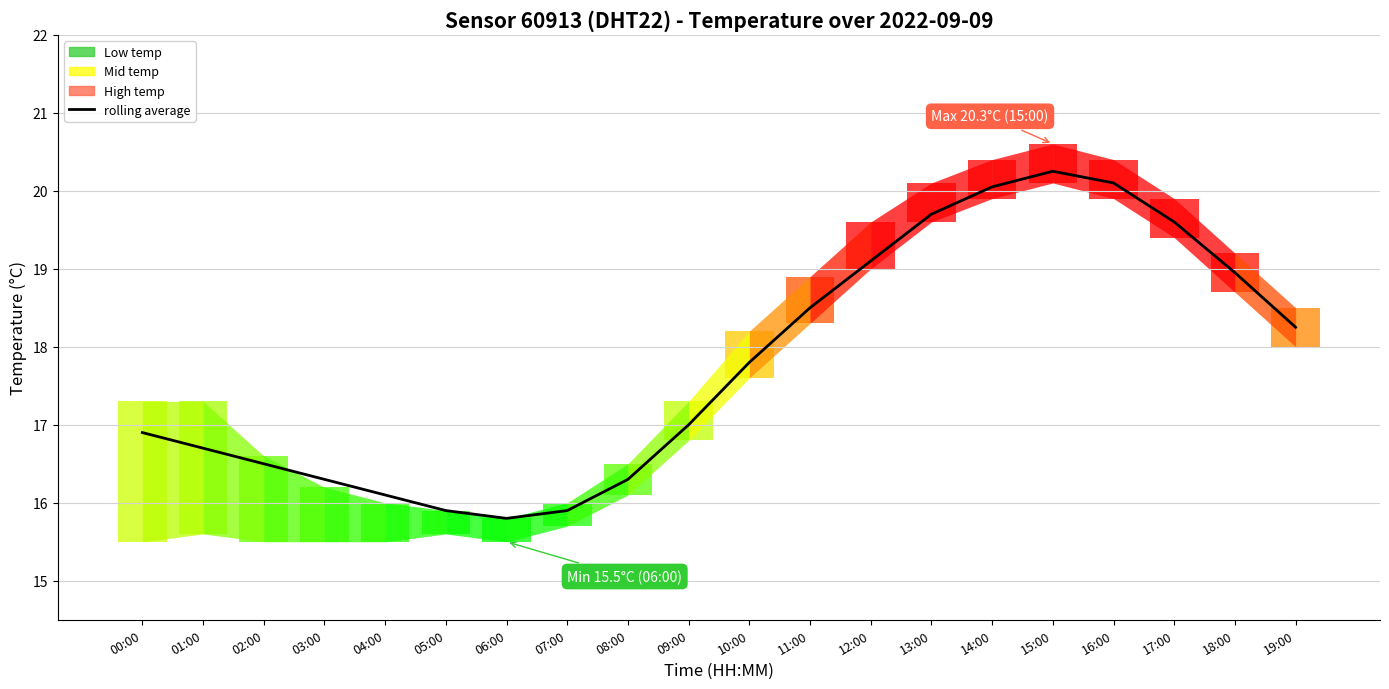

True or false: there are more than 1 points higher than both neighbors.

False